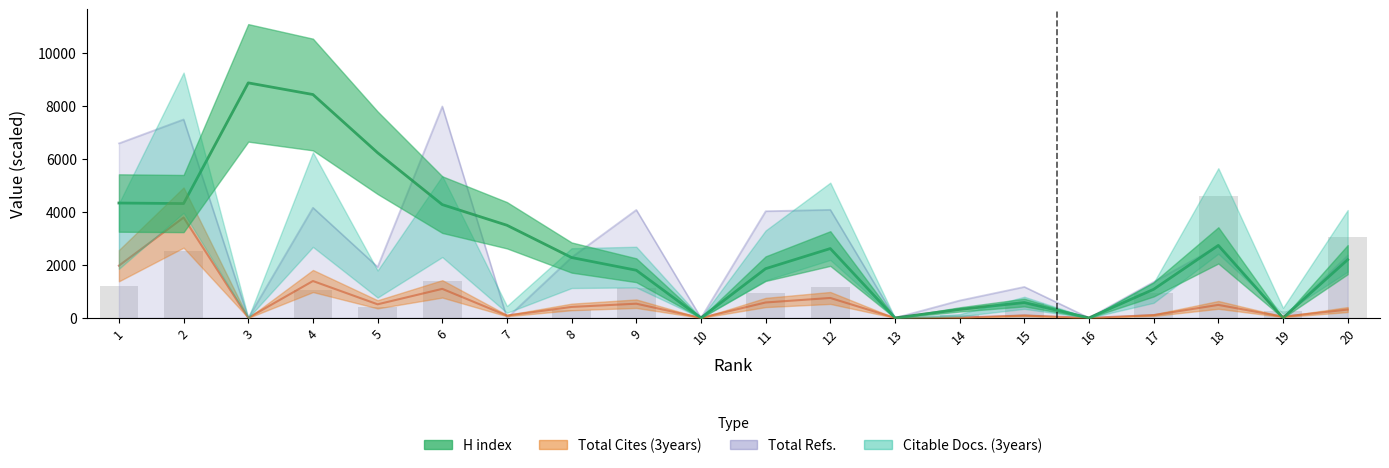

What is the sum of all Total Refs. values?

50916